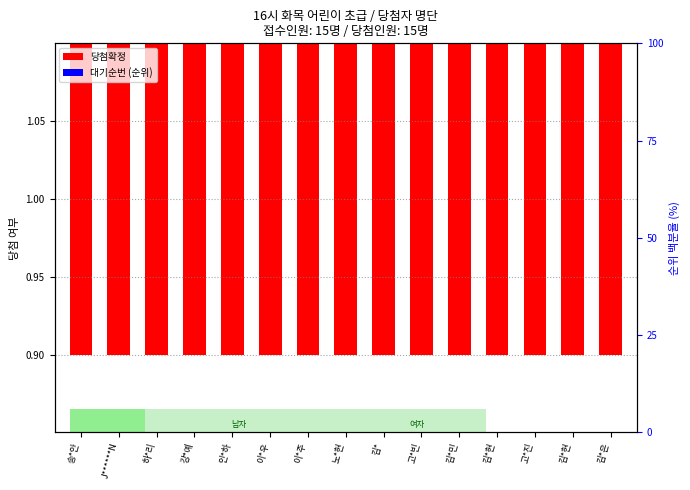

Which has a higher value, 강*예 or 김*?

김*